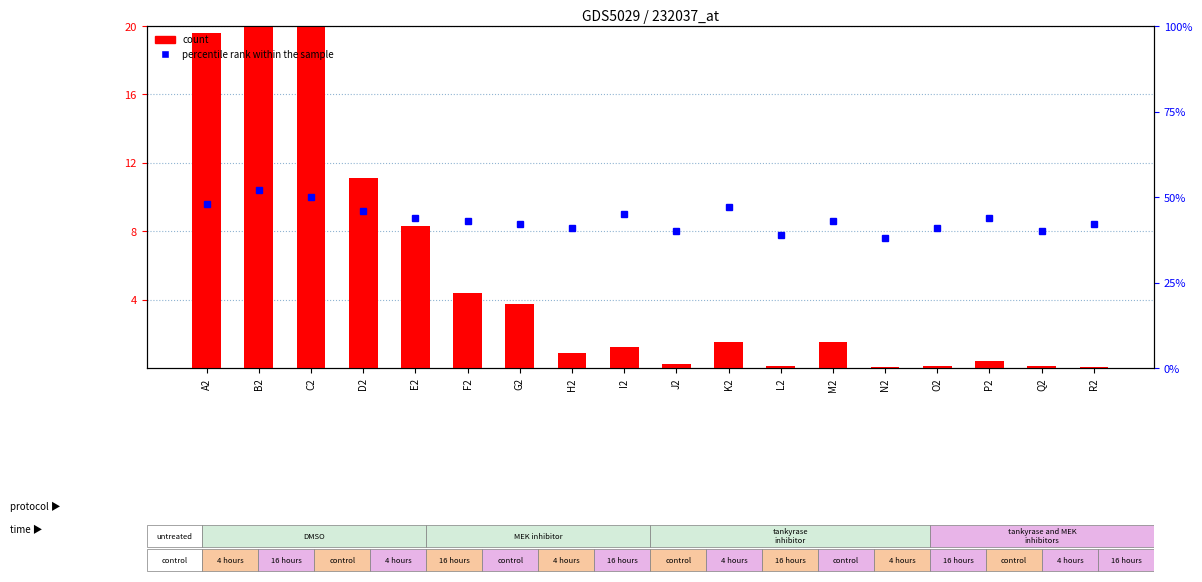

At E2, list the series in order from smallest to largest.

count, percentile rank within the sample